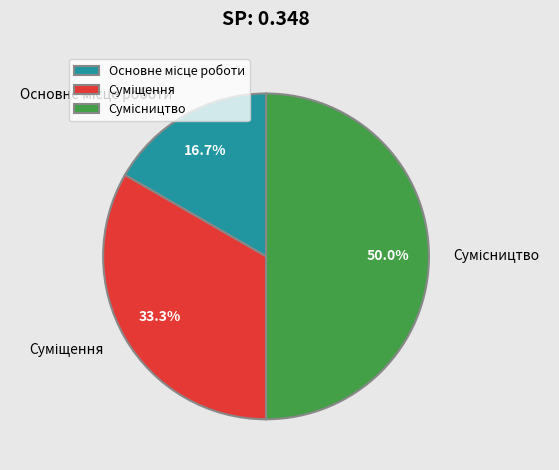

What portion of the pie excludes Сумісництво?

50.0%